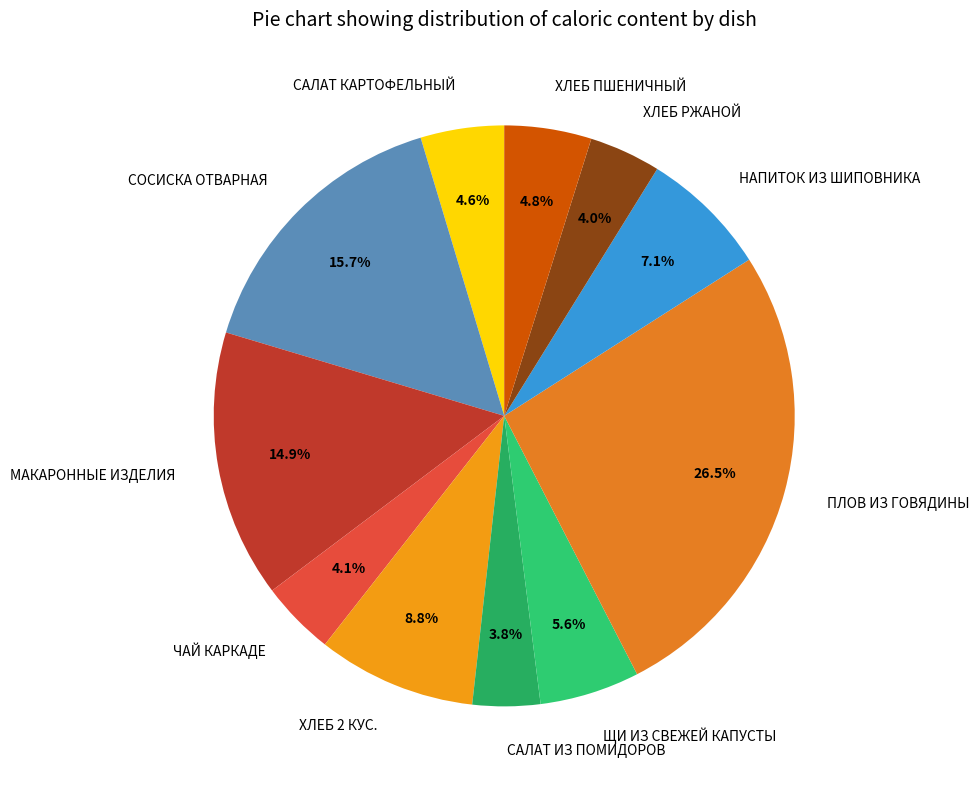

The ХЛЕБ РЖАНОЙ slice represents 4% of the pie. True or false?

True